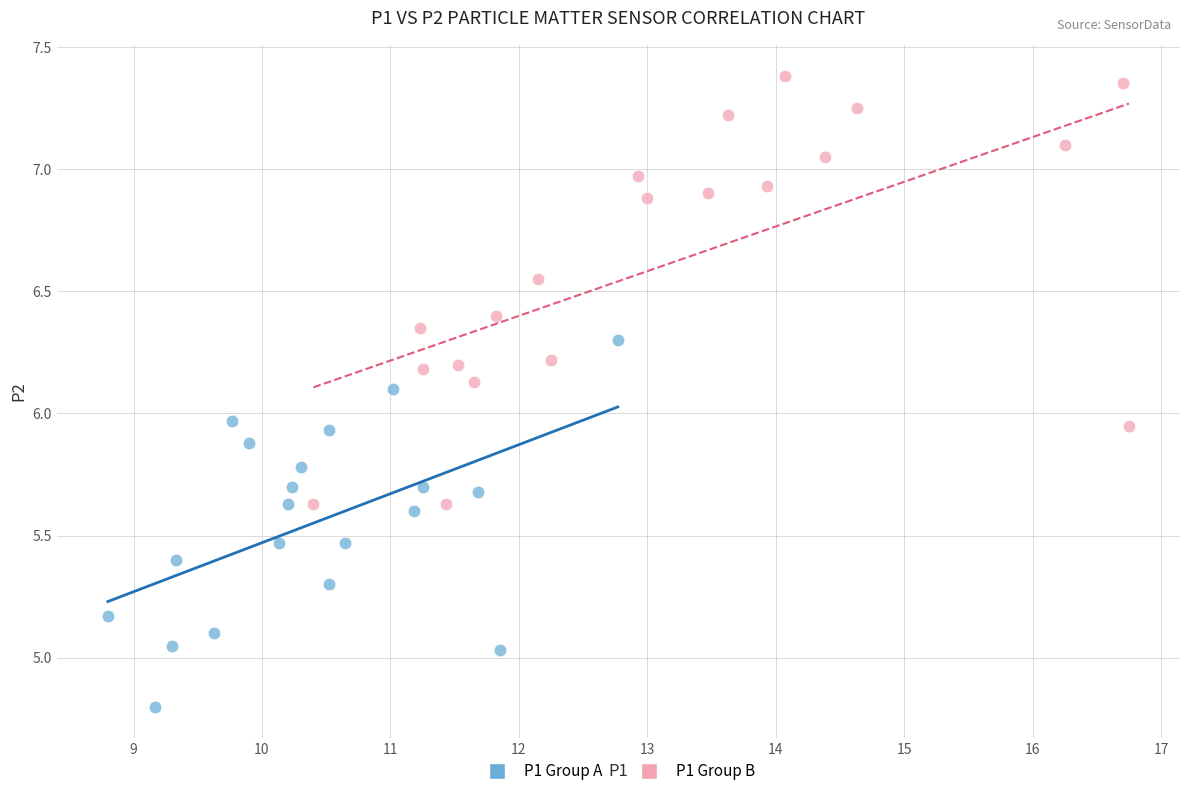

Which series has the largest Y range (max minus min)?

P1 Group B